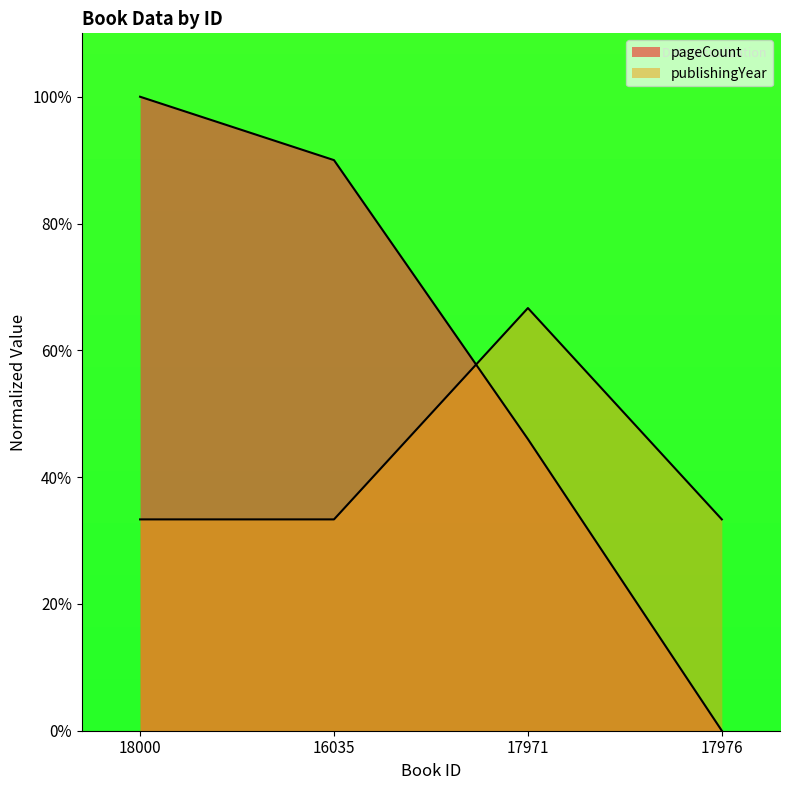

Reading left to right, transcribe all the data shown in this chart.

publishingYear: 33.3	33.3	66.7	33.3
pageCount: 100.0	90.0	46.0	0.0